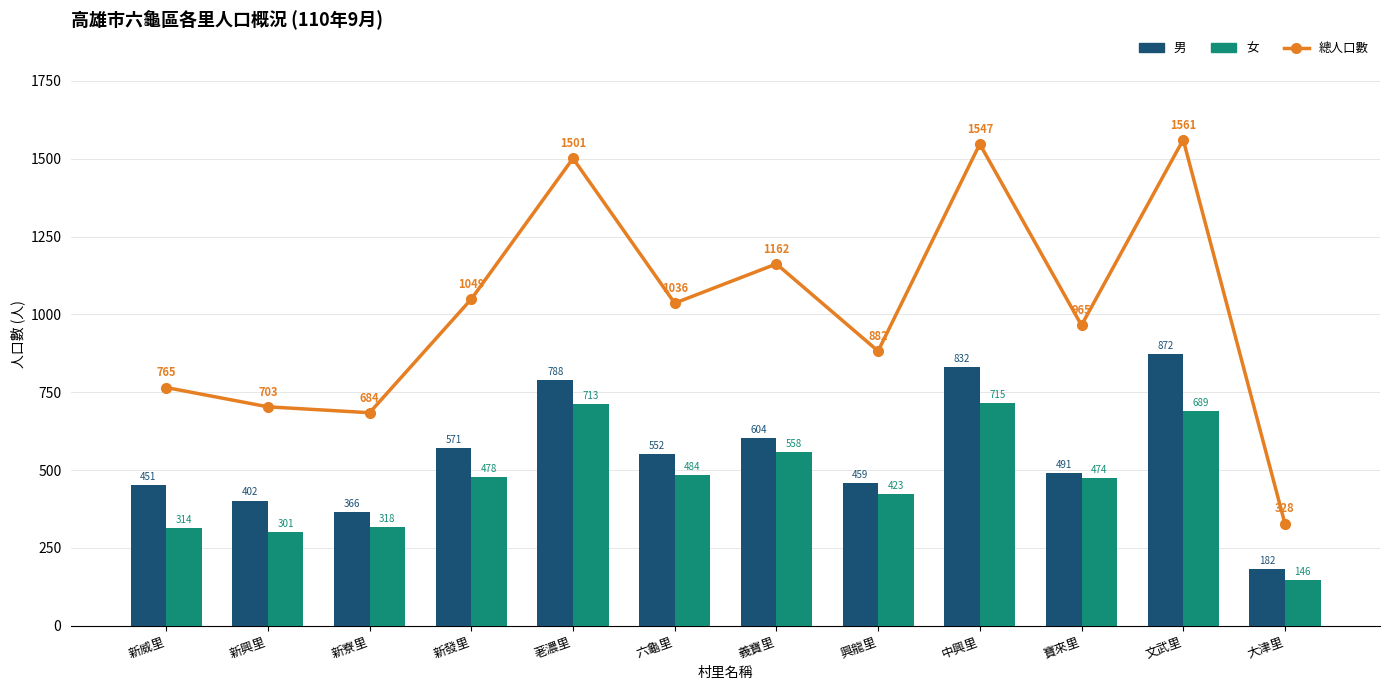

Which has a higher value, 文武里 or 荖濃里?

文武里